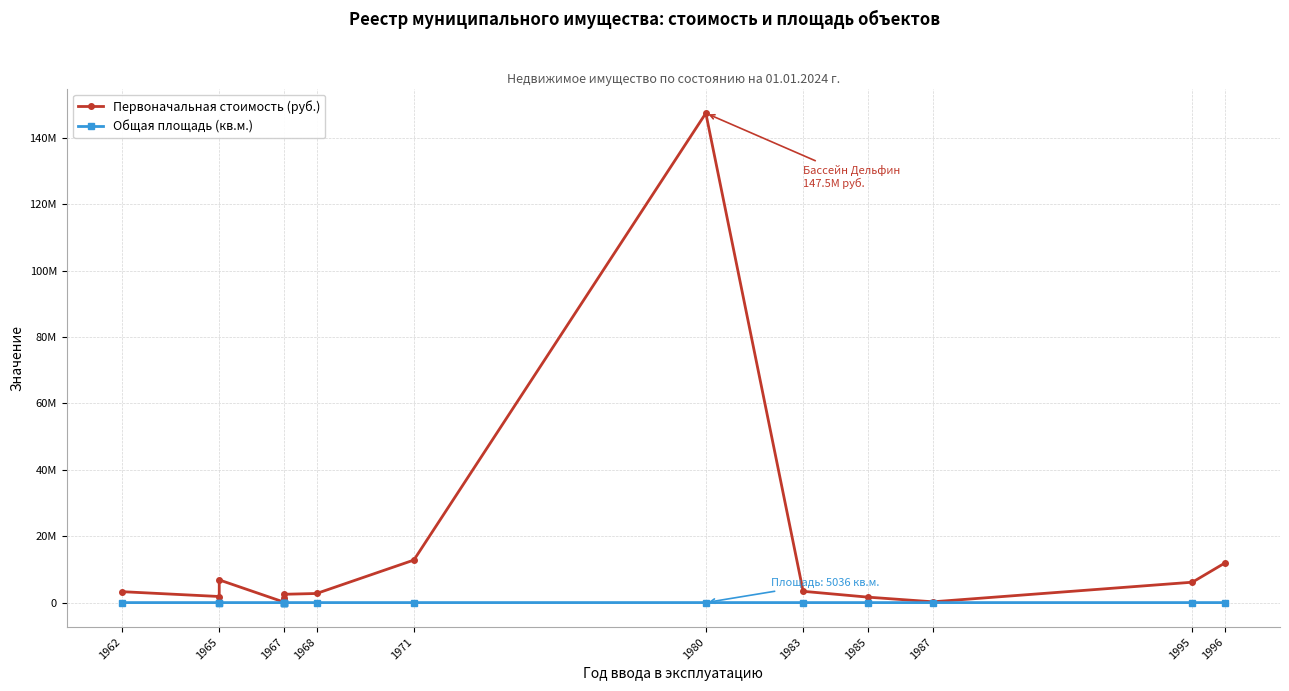

What is the highest value of the Общая площадь (кв.м.) series?

5036.4